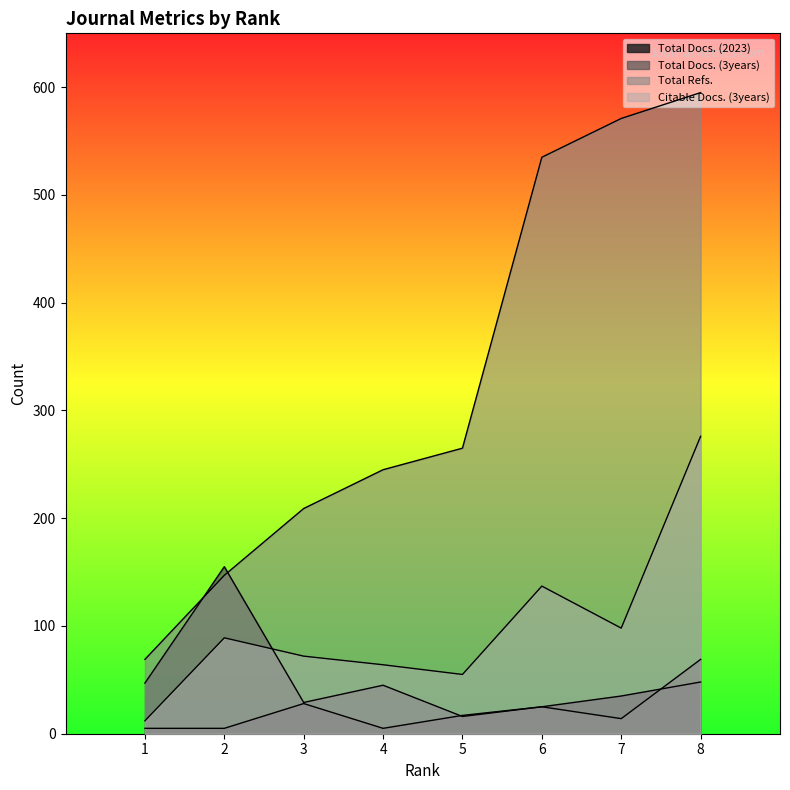

What is the sum of the Total Docs. (3years) values at 3 and 5?

45